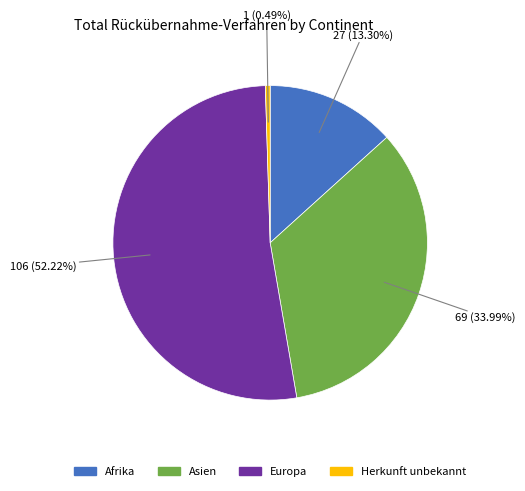

Is there a majority slice in this chart?

Yes